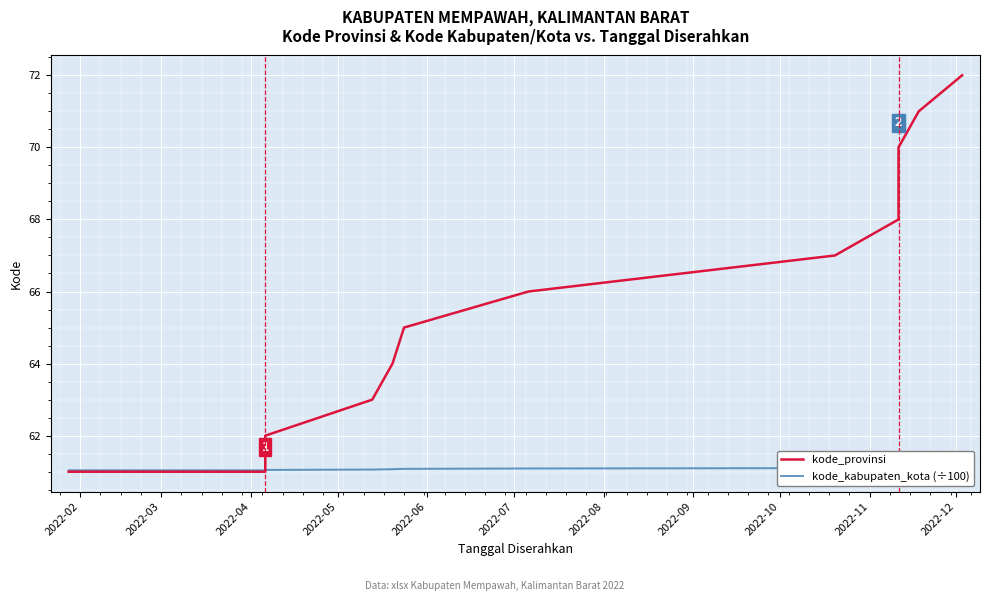

What are all the series names shown in the legend?

kode_provinsi, kode_kabupaten_kota (÷100)